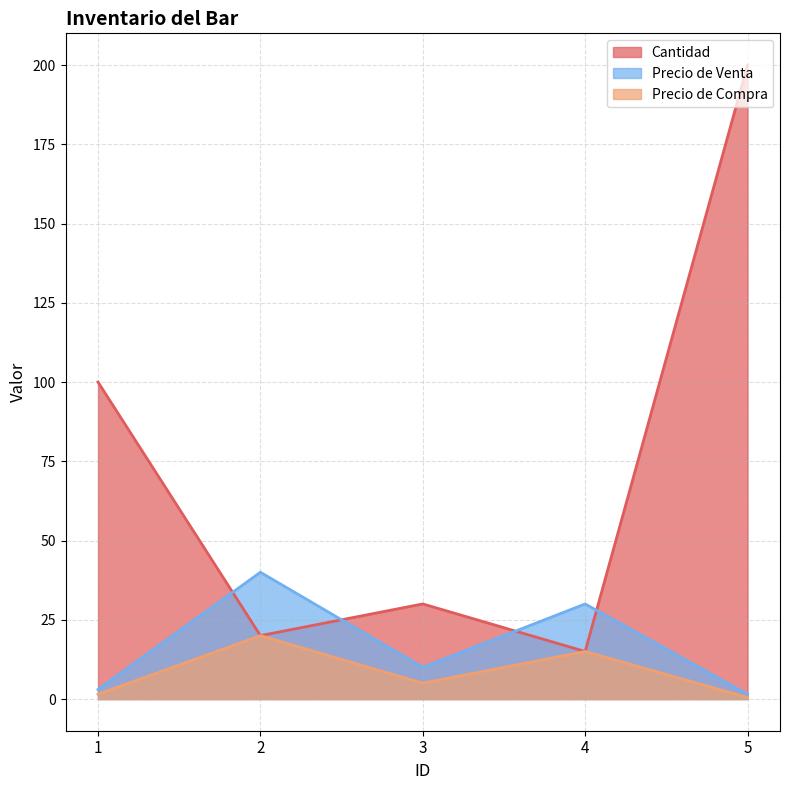

At which label does Precio de Compra first exceed 5?

2